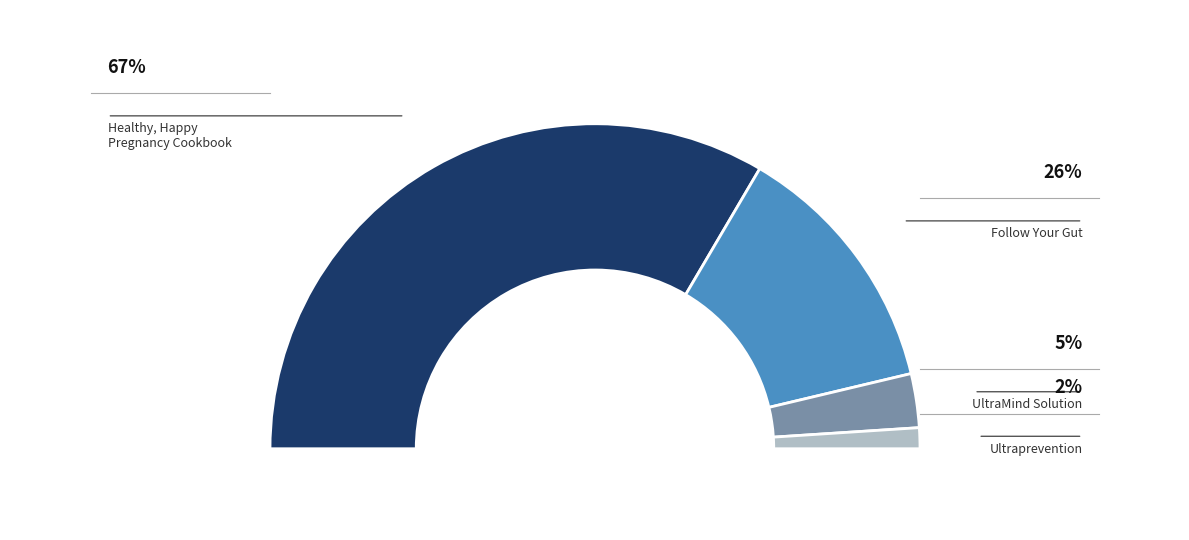

The Healthy, Happy Pregnancy Cookbook slice represents 67% of the pie. True or false?

True